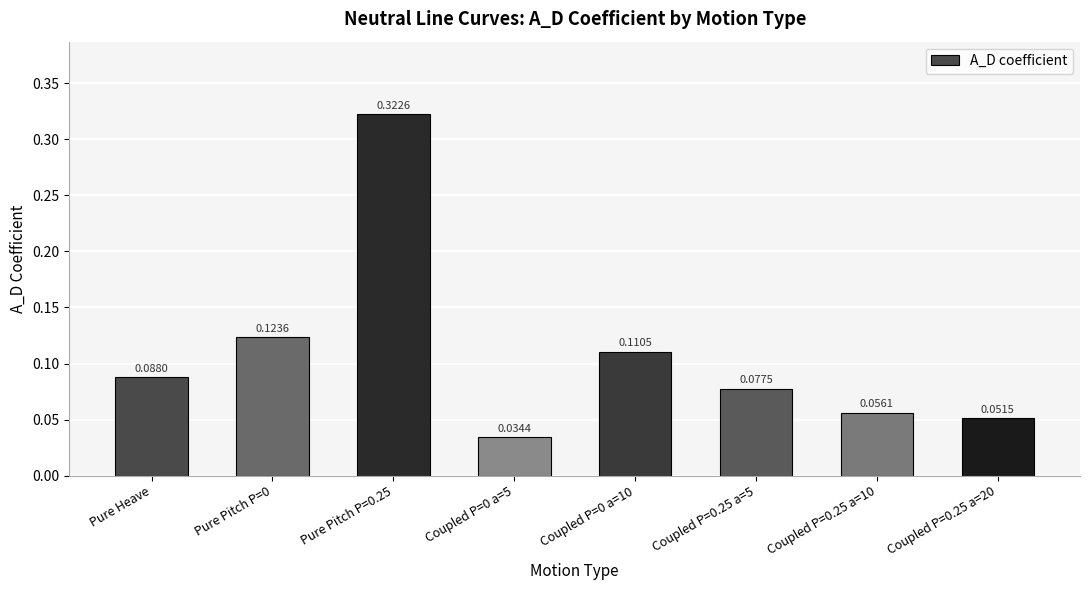

What is the label of the 7th bar from the left?

Coupled P=0.25 a=10